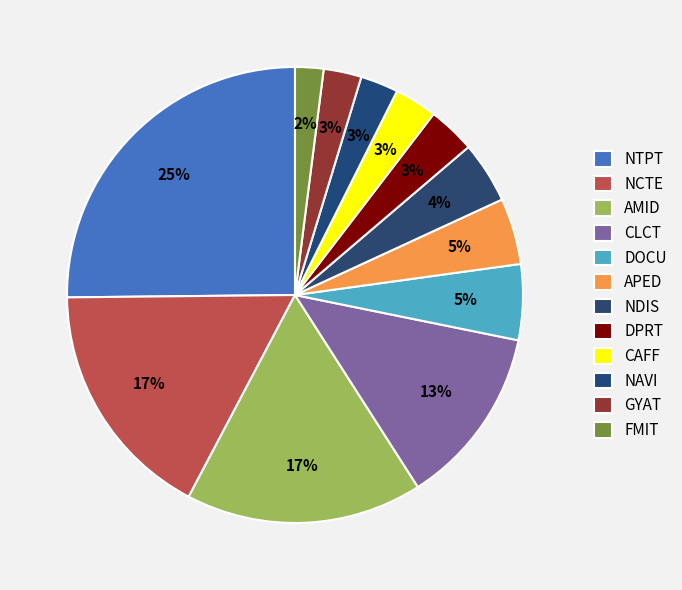

Count the number of slices in the pie.

12